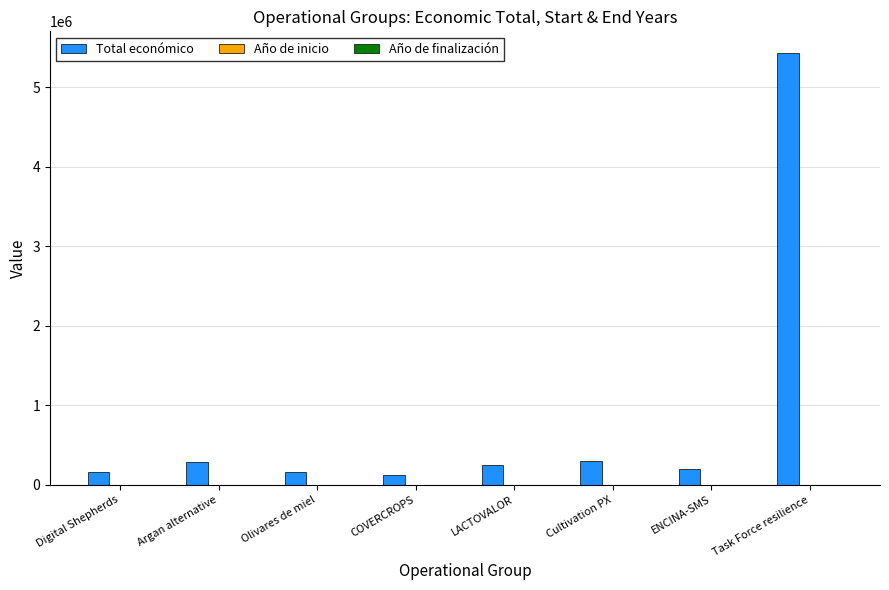

How many data points does each series have?

8